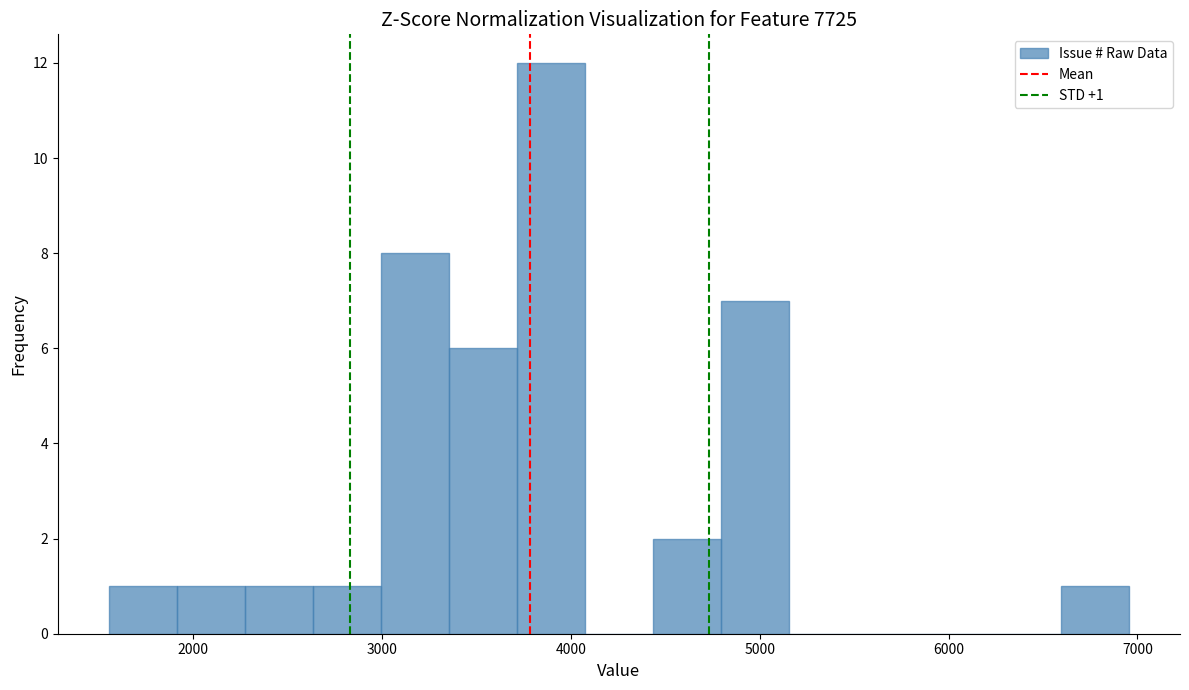

Read against the x-axis, roughly where is the centre of the tallest bar?

3900